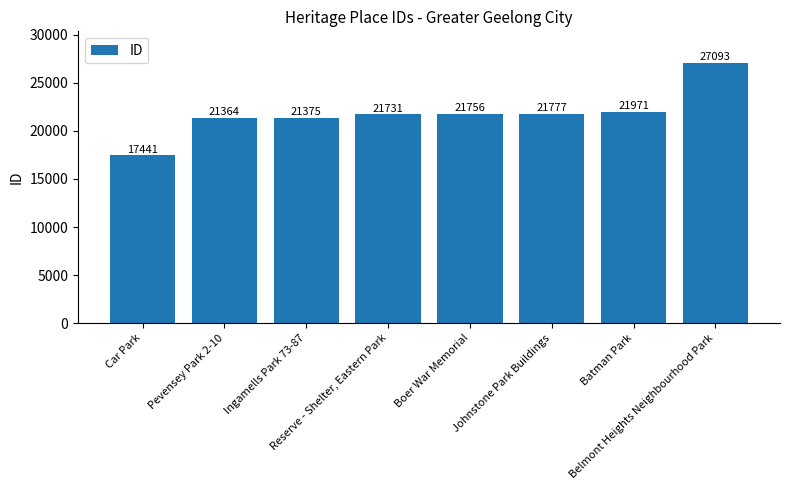

What is the sum of the values at Pevensey Park 2-10 and Belmont Heights Neighbourhood Park?

48457